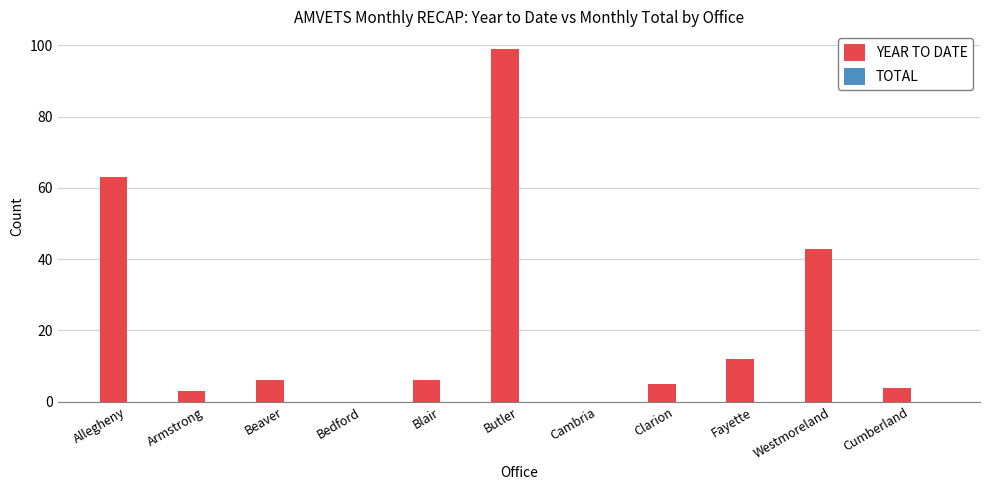

At which category does the chart reach its peak across all series?

Butler